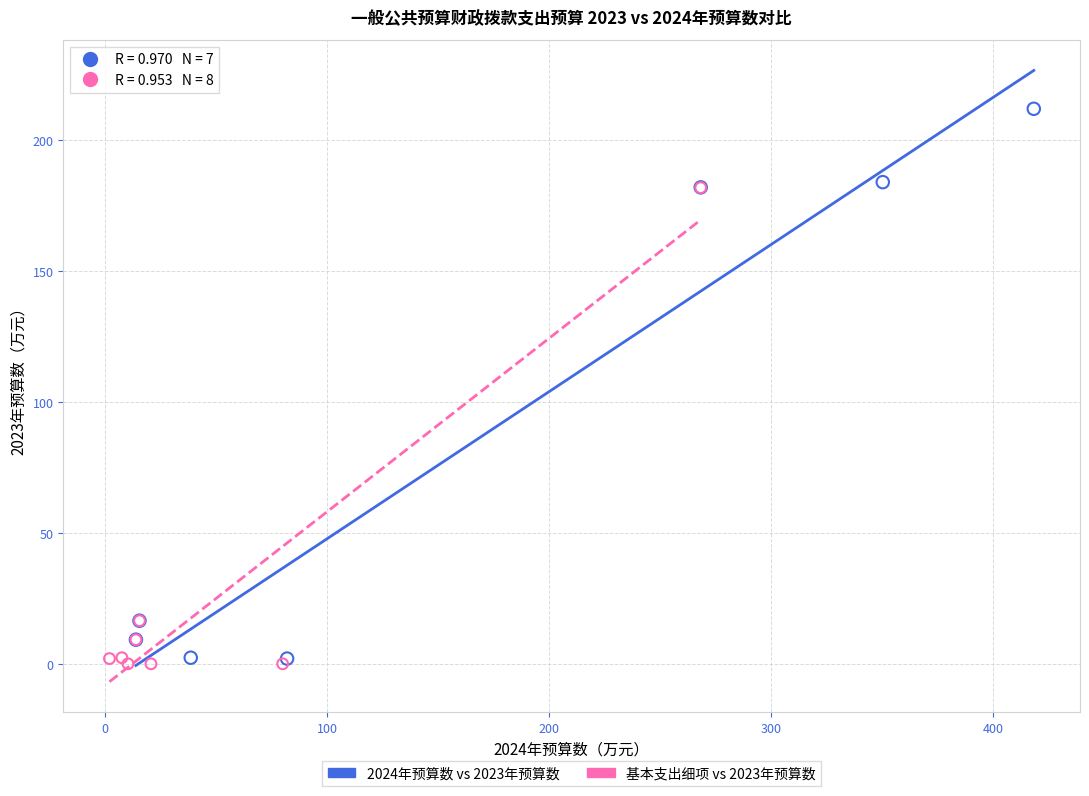

Which series has the widest spread of Y values?

2024年预算数 vs 2023年预算数